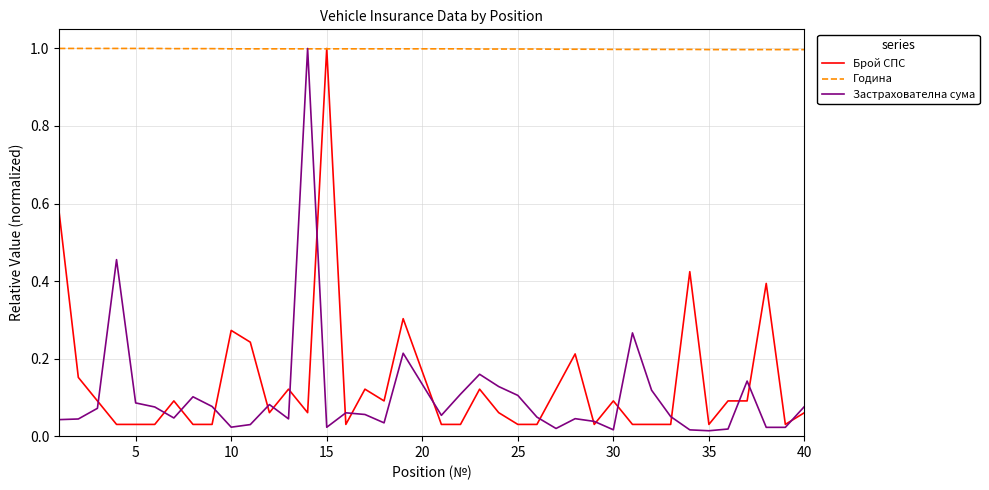

What is the maximum value shown in the chart?

1.0